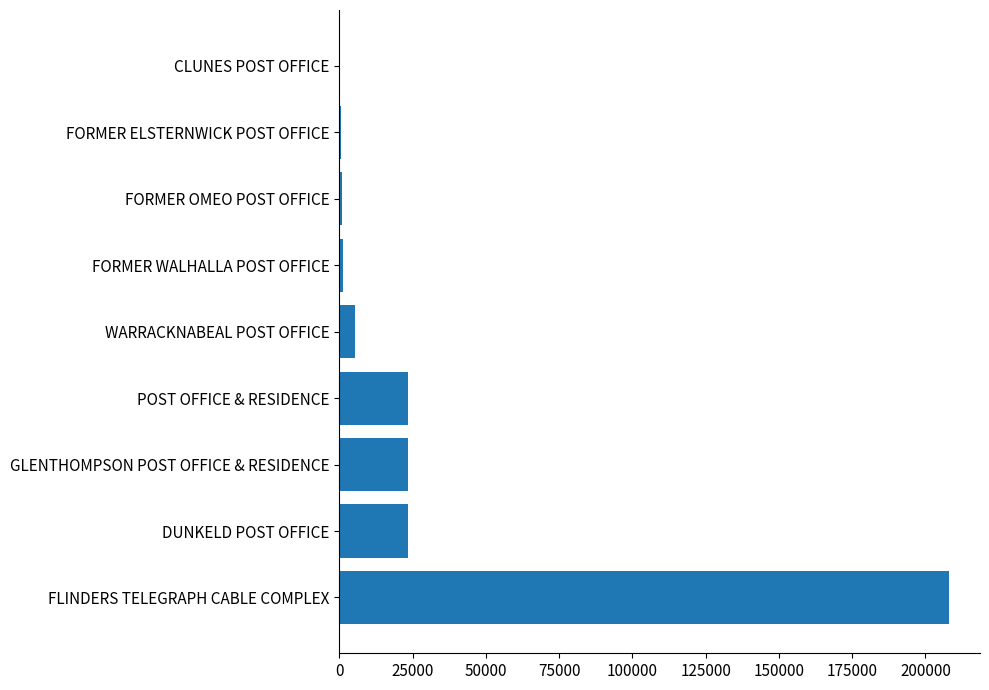

Which has a higher value, FORMER OMEO POST OFFICE or DUNKELD POST OFFICE?

DUNKELD POST OFFICE